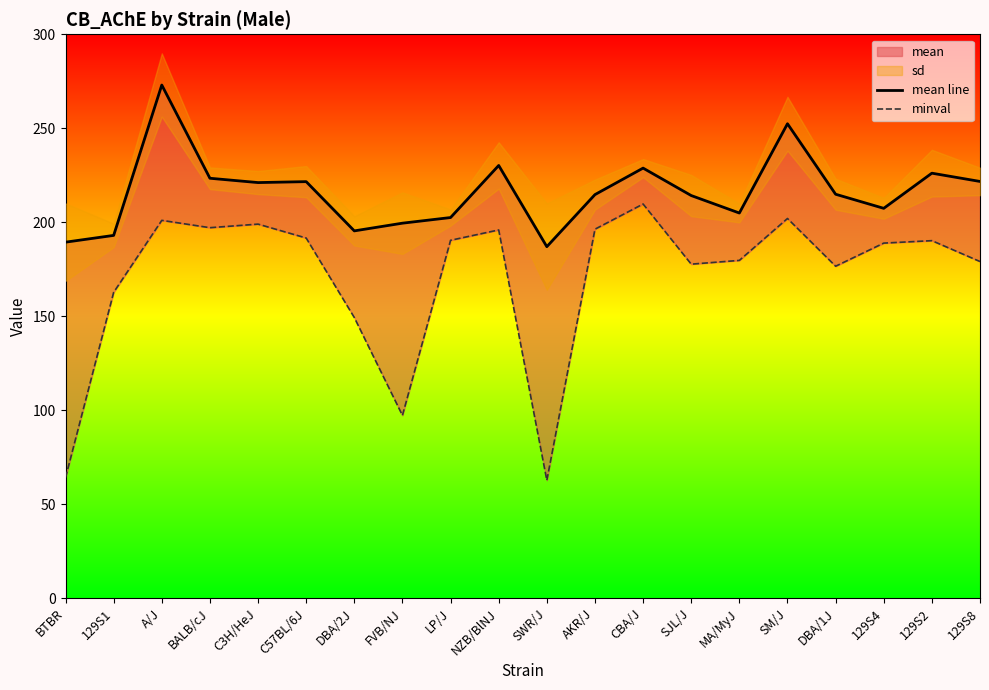

True or false: mean line and minval intersect in this chart.

False